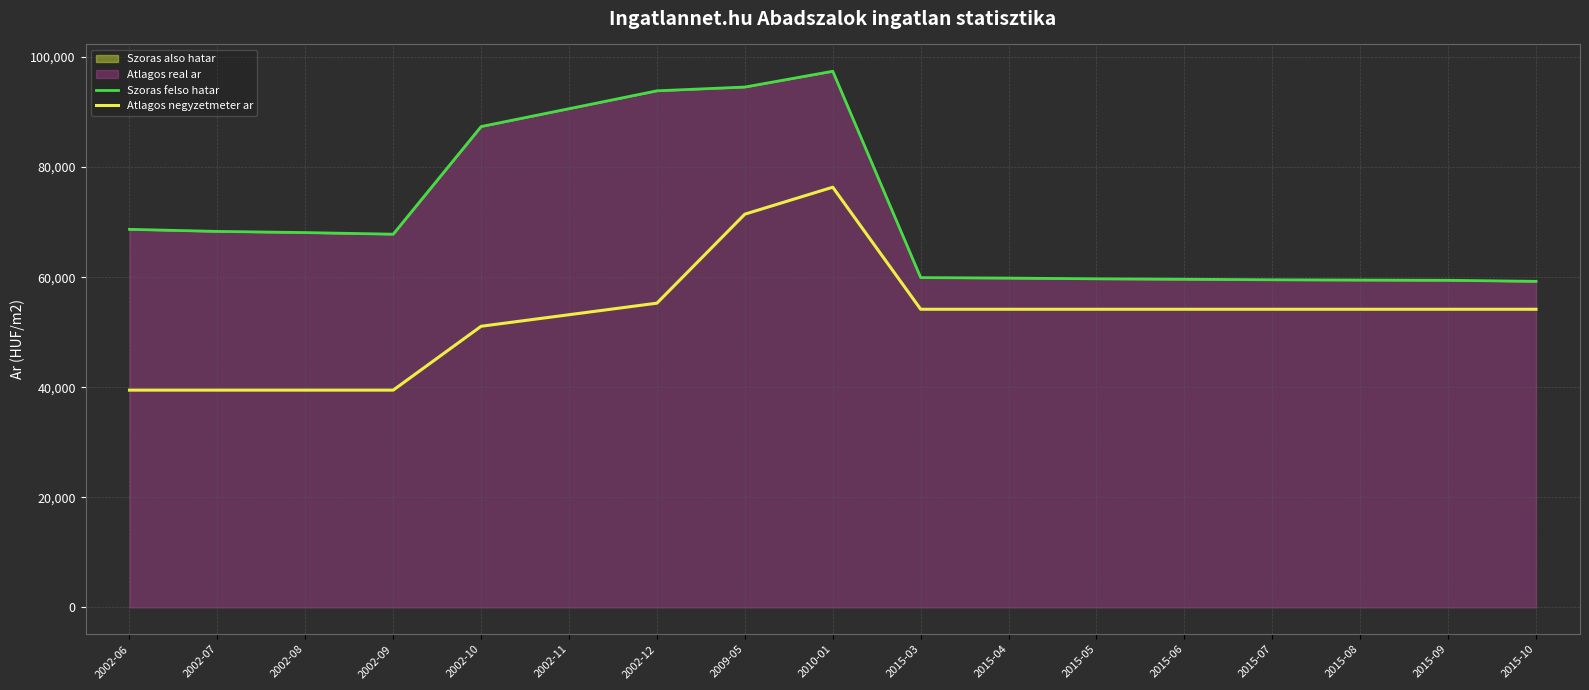

The Szoras felso hatar series shows 142059 at 2009-05. True or false?

False